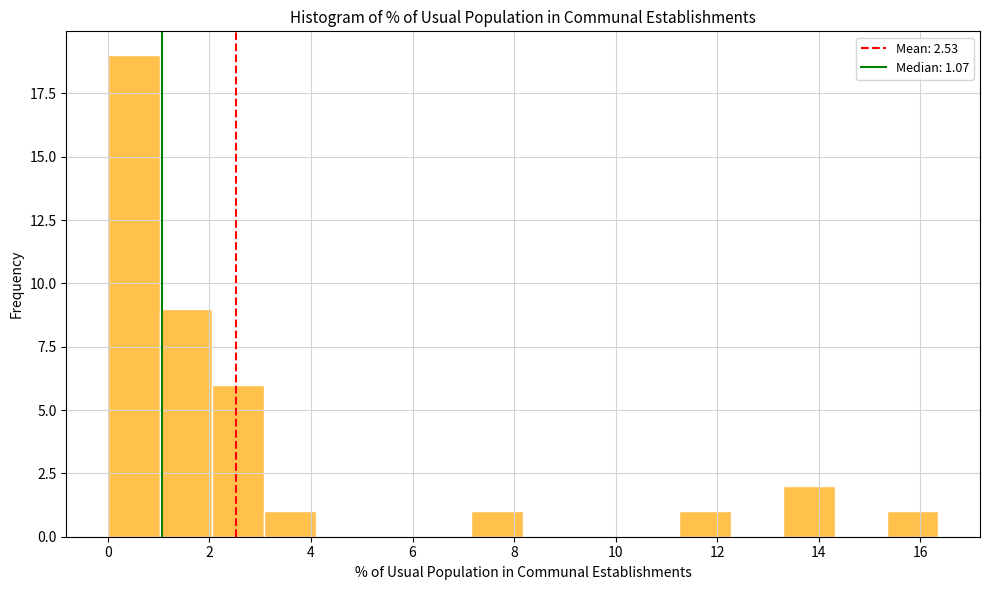

Reading left to right, transcribe this chart: for each bar, give the range it covers on the x-axis and its height. Neither the bar edges nor the heights are printed on the chart, so give them approximately, as read against the axes.

0.0 to 1.0: 19
1.0 to 2.0: 9
2.0 to 3.0: 6
3.0 to 4.0: 1
4.0 to 5.2: 0
5.2 to 6.2: 0
6.2 to 7.2: 0
7.2 to 8.2: 1
8.2 to 9.2: 0
9.2 to 10.2: 0
10.2 to 11.2: 0
11.2 to 12.2: 1
12.2 to 13.2: 0
13.2 to 14.4: 2
14.4 to 15.4: 0
15.4 to 16.4: 1